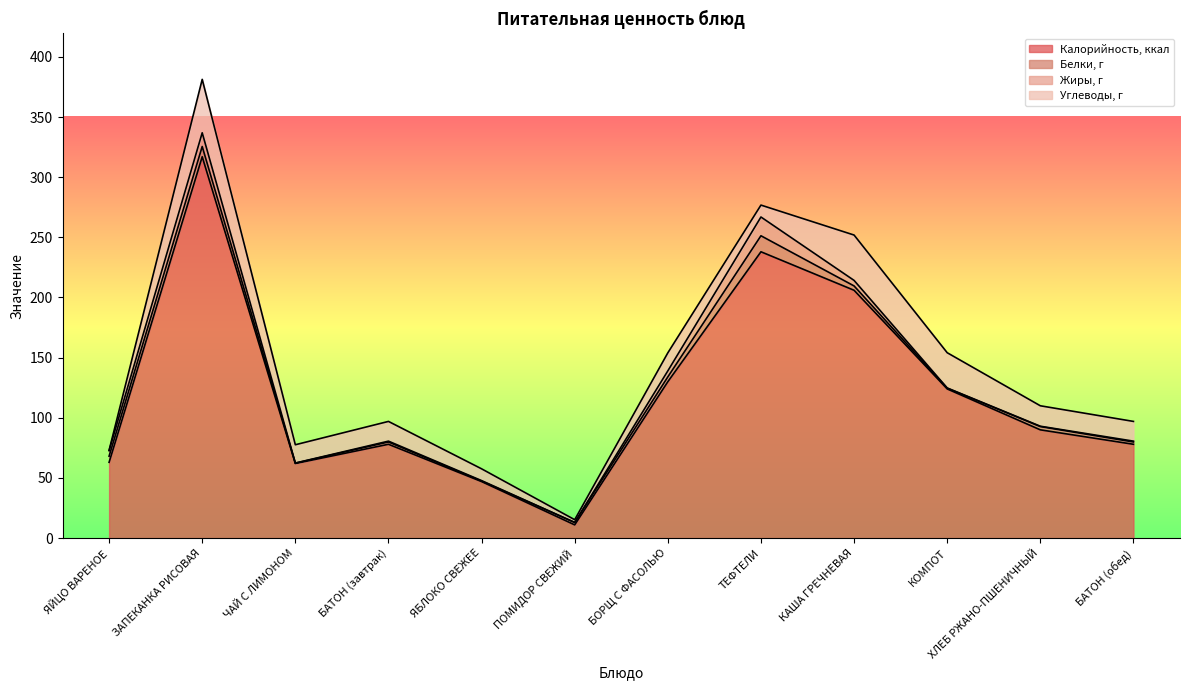

At how many categories does at least one series exceed 249?

1